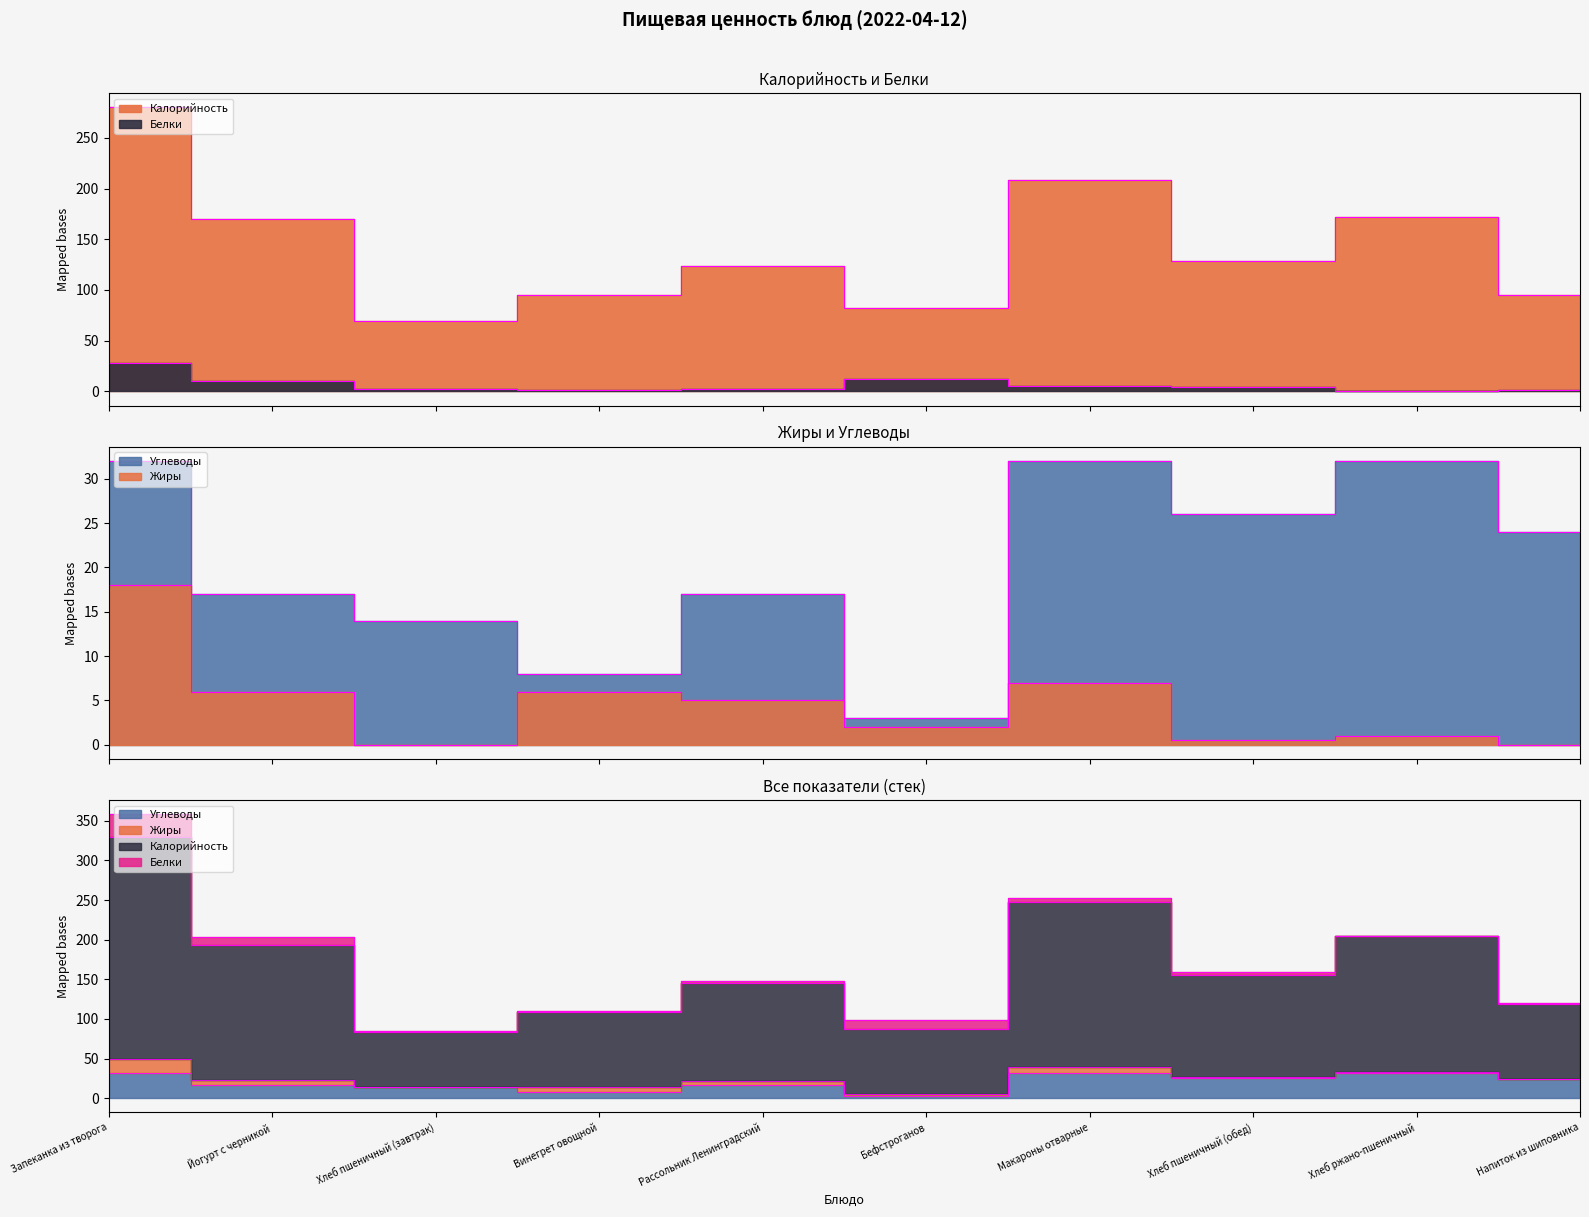

How many distinct data groups are displayed?

4